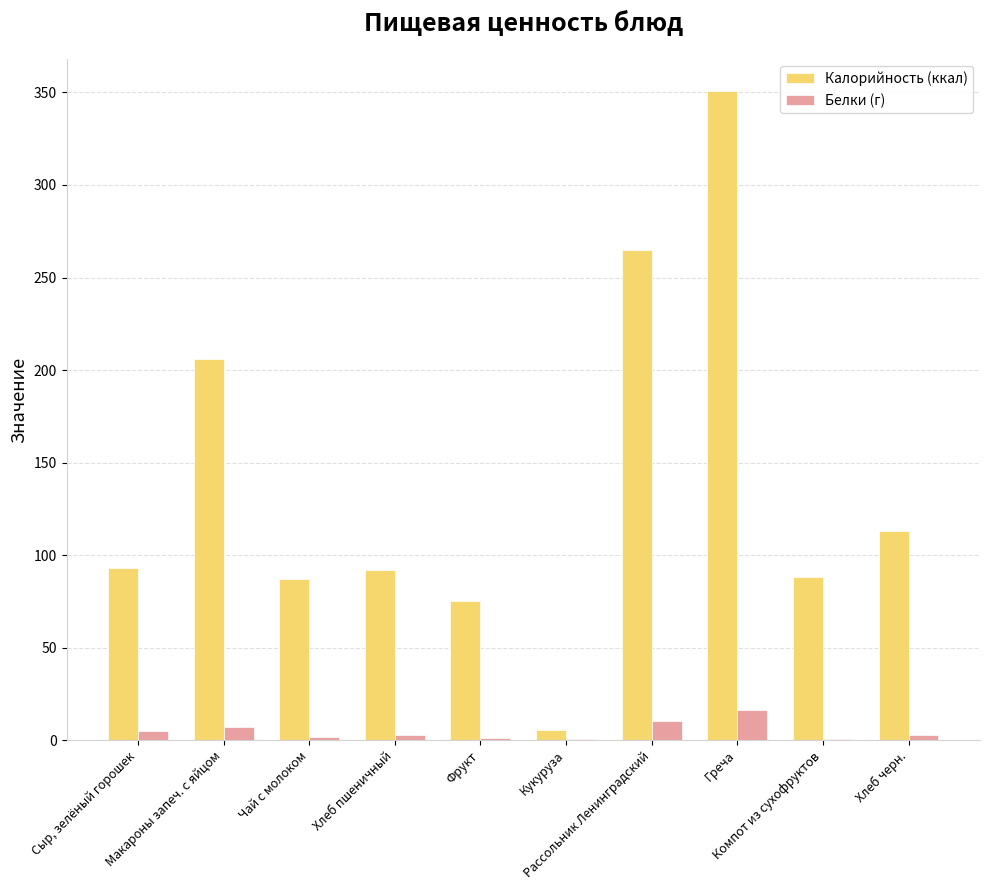

How many categories are shown in the chart?

10